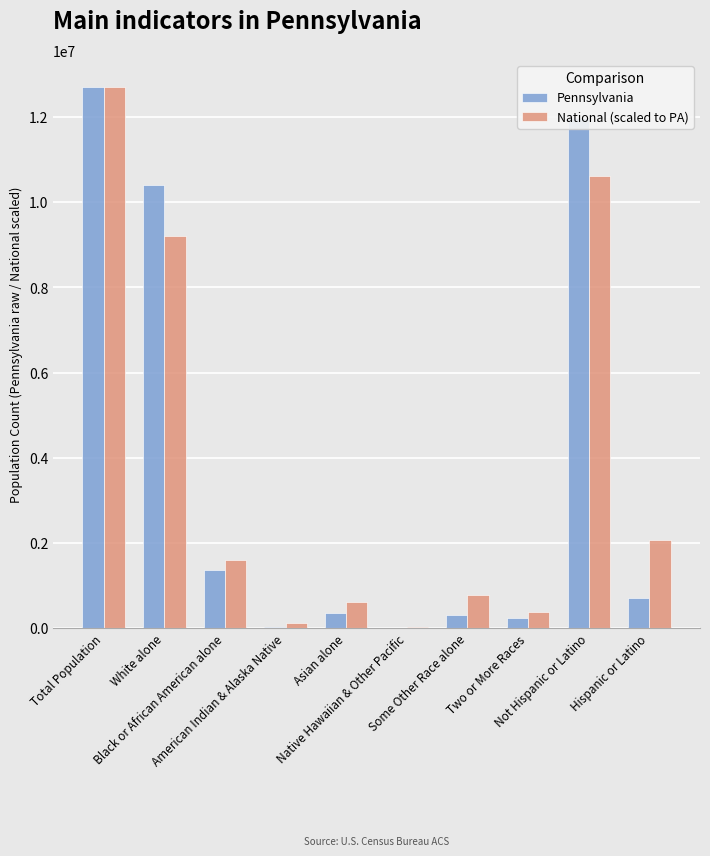

Between American Indian & Alaska Native and Not Hispanic or Latino, which series saw the biggest shift?

Pennsylvania